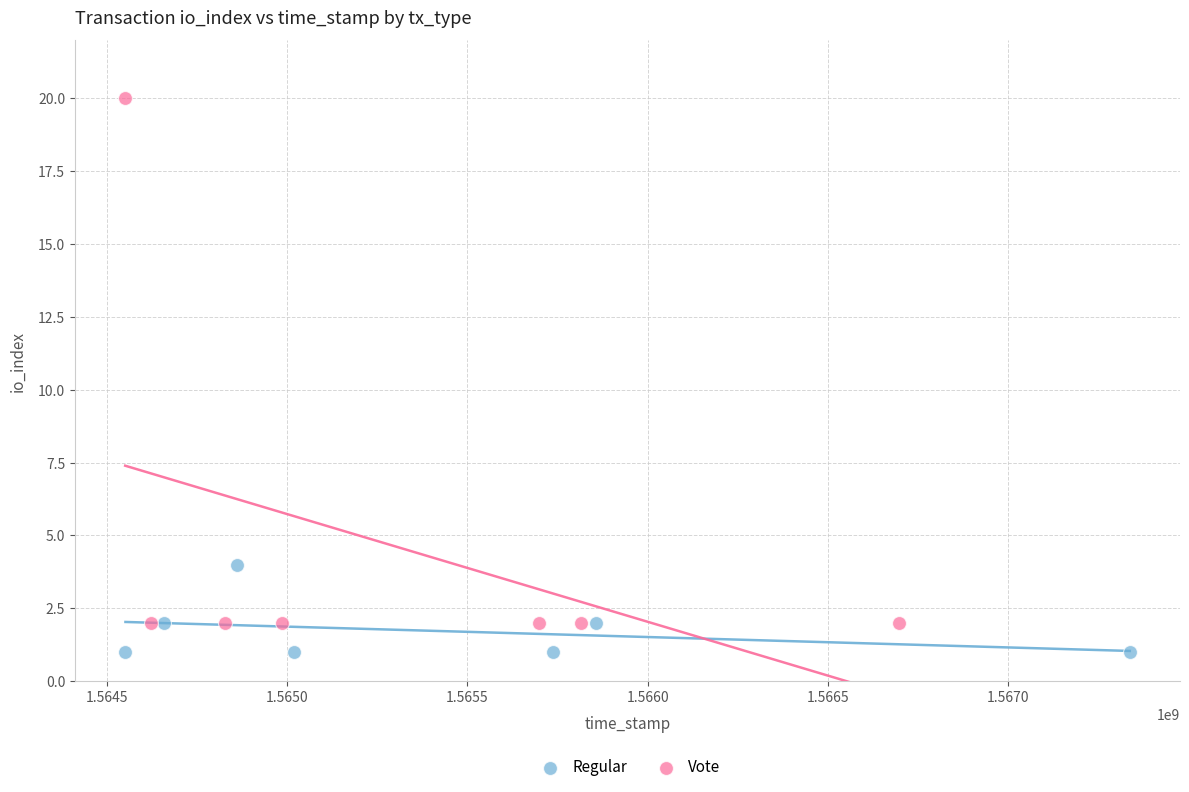

Which series has the widest spread of Y values?

Vote